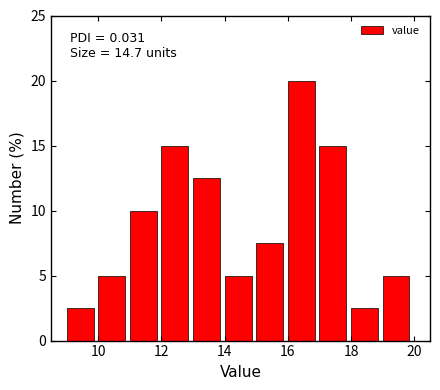

Which range on the x-axis has the tallest bar?

16 to 17